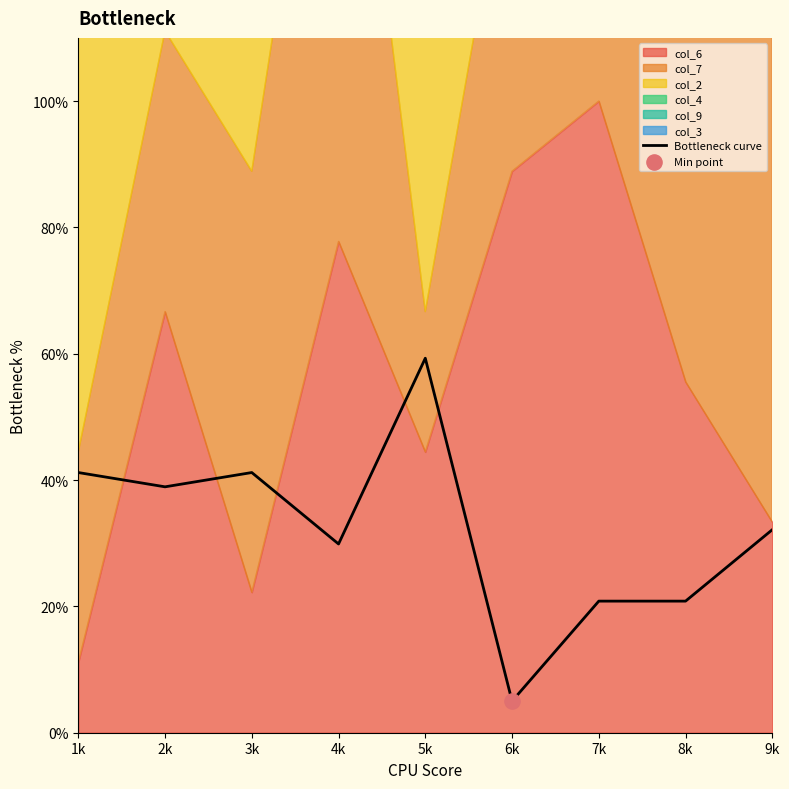

What is the change in value from 1k to 8k?

-20.4